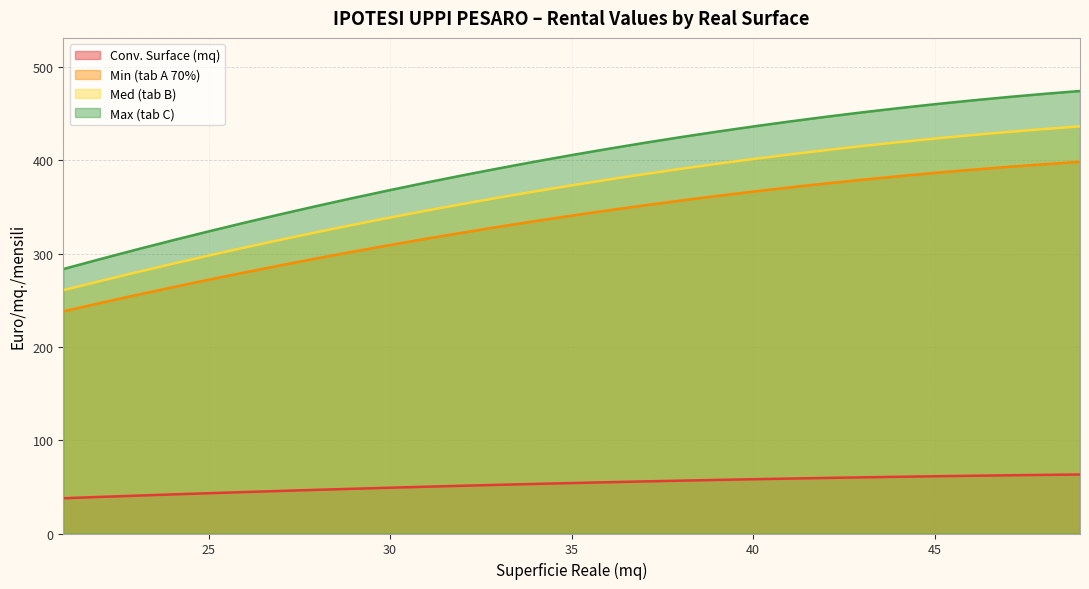

Which has a higher value, 32 or 35?

35